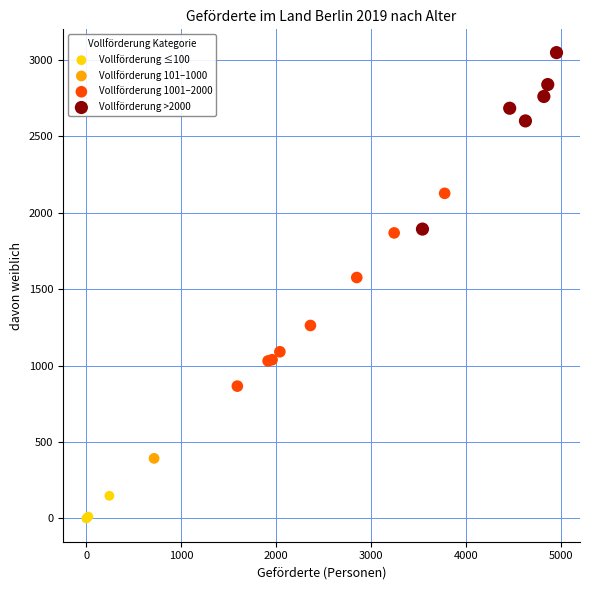

Which series contains the highest Y value?

Vollförderung >2000